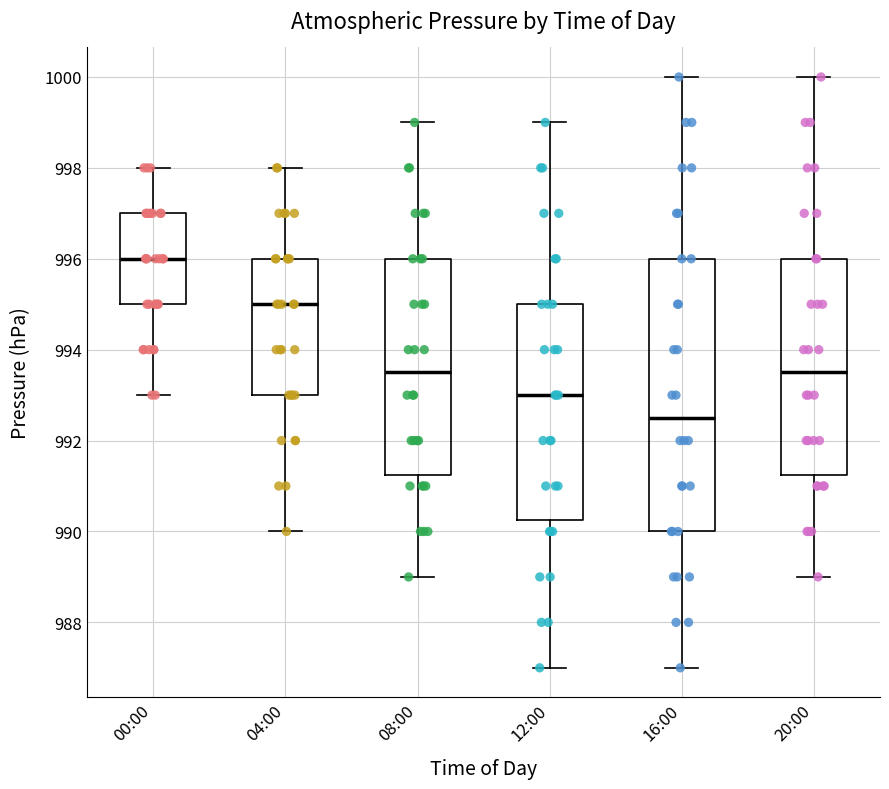

Reading left to right, read every box against the y-axis: the position of its median line, the range the box covers, and the ends of its whiskers. The values are not printed on the chart, so give them approximately, as read against the axis.

00:00: median 996.0, box 995.0 to 997.0, whiskers 993.0 to 998.0
04:00: median 995.0, box 993.0 to 996.0, whiskers 990.0 to 998.0
08:00: median 993.6, box 991.2 to 996.0, whiskers 989.0 to 999.0
12:00: median 993.0, box 990.2 to 995.0, whiskers 987.0 to 999.0
16:00: median 992.6, box 990.0 to 996.0, whiskers 987.0 to 1000.0
20:00: median 993.6, box 991.2 to 996.0, whiskers 989.0 to 1000.0